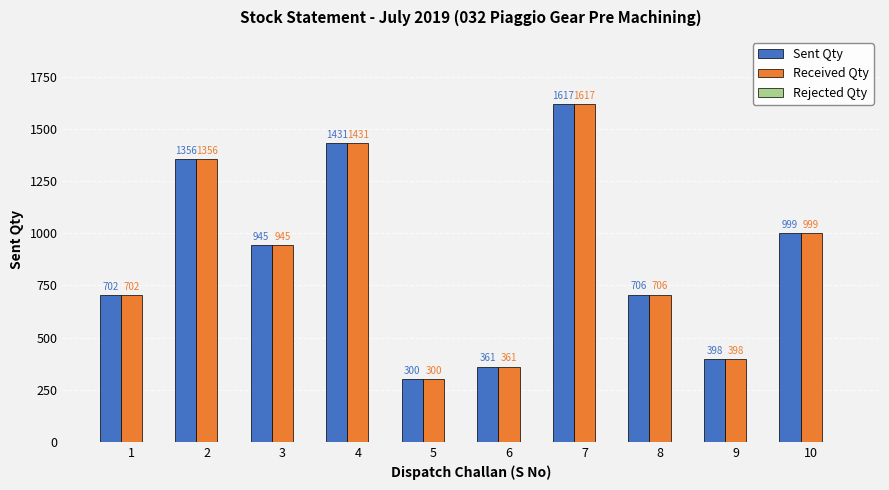

Read the Received Qty value at 5, to the nearest 100.

300